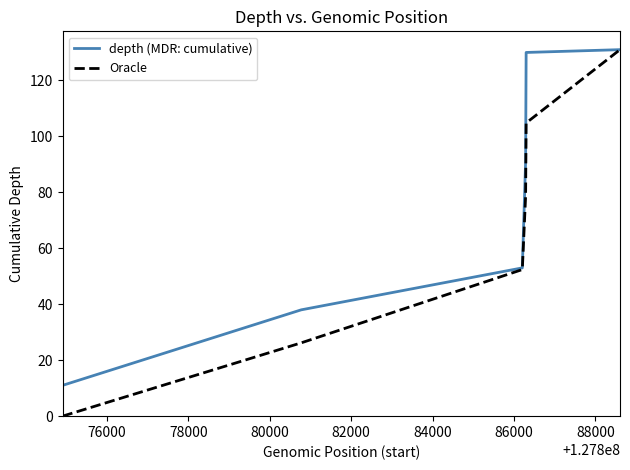

List the series in order of their overall mean, lowest first.

Oracle, depth (MDR: cumulative)